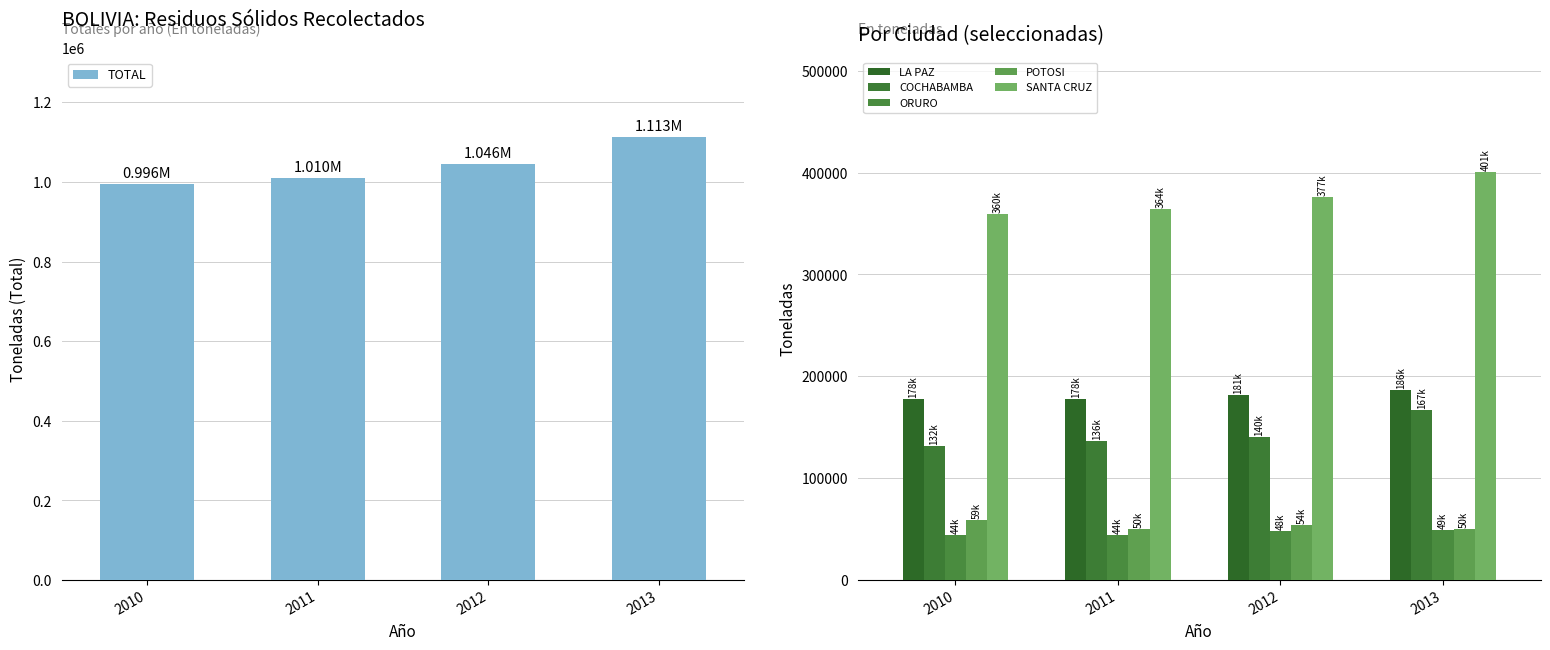

The POTOSI series shows 14782.8 at 2013. True or false?

False